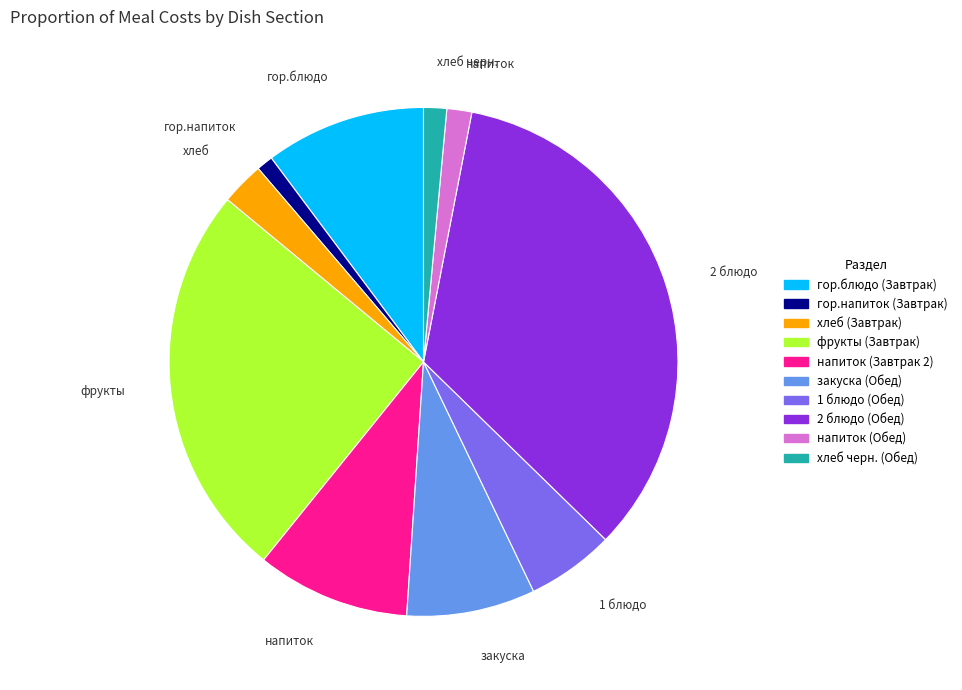

Which slice is the largest?

2 блюдо (Обед)